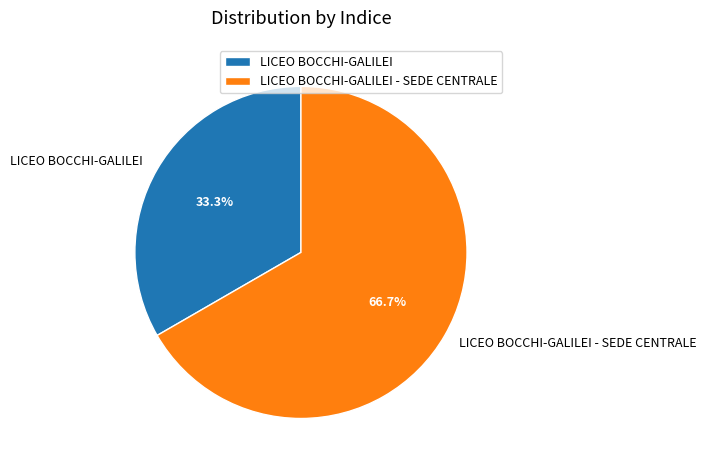

What is the smallest slice in the pie chart?

LICEO BOCCHI-GALILEI